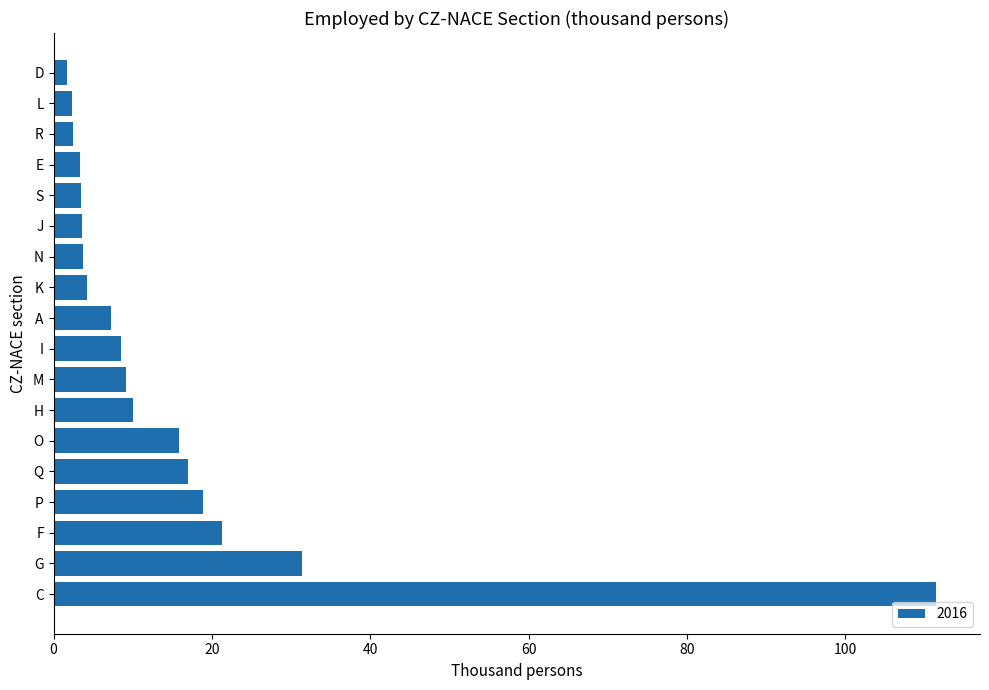

What is the approximate value at G?

31.4